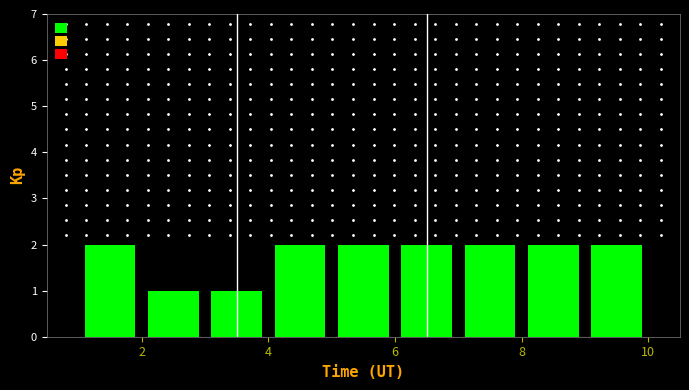

Reading left to right, list every bar in this chart as the range it spans on the x-axis followed by its height. The values are not printed on the chart, so give them approximately, as read against the axis.

1 to 2: 2
2 to 3: 1
3 to 4: 1
4 to 5: 2
5 to 6: 2
6 to 7: 2
7 to 8: 2
8 to 9: 2
9 to 10: 2